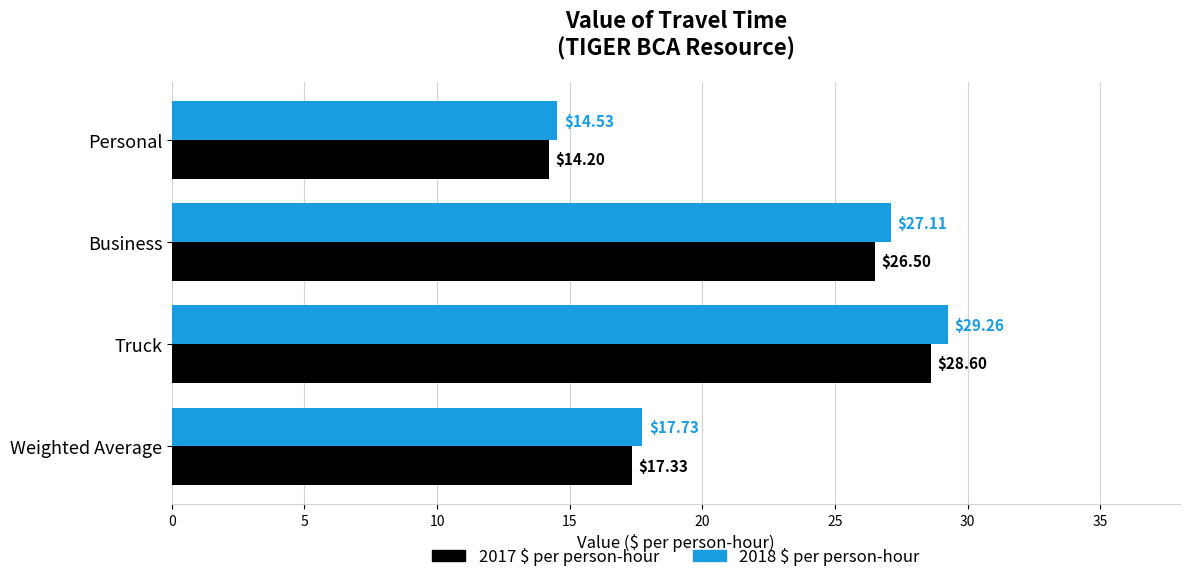

What is the sum of the 2018 $ per person-hour values at Weighted Average and Business?

44.8